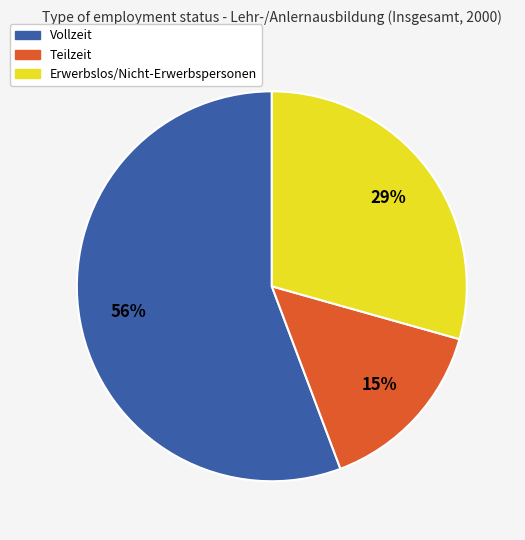

To the nearest percent, what portion does Erwerbslos/Nicht-Erwerbspersonen represent?

29%